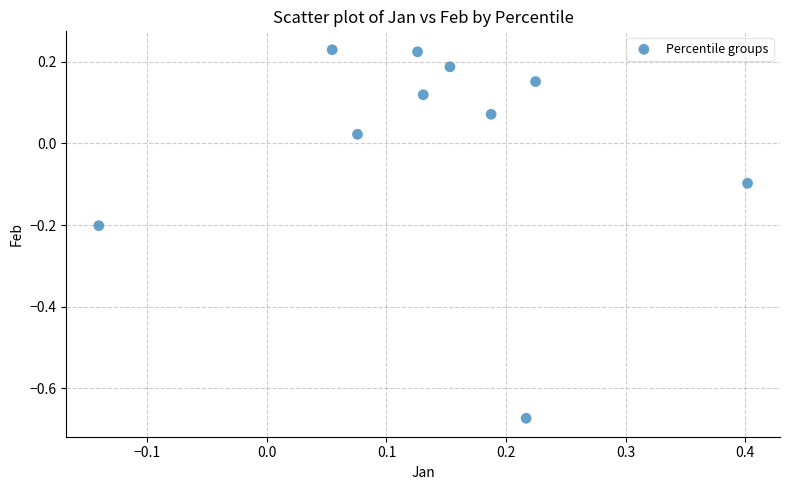

What is the range of Y values (max minus min)?

0.9